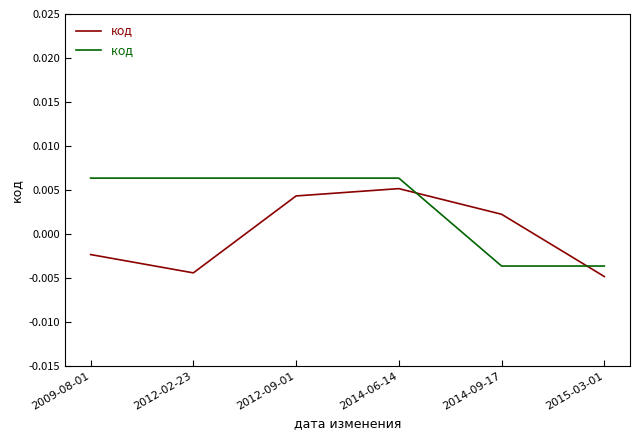

What position from the right is 2012-02-23?

5